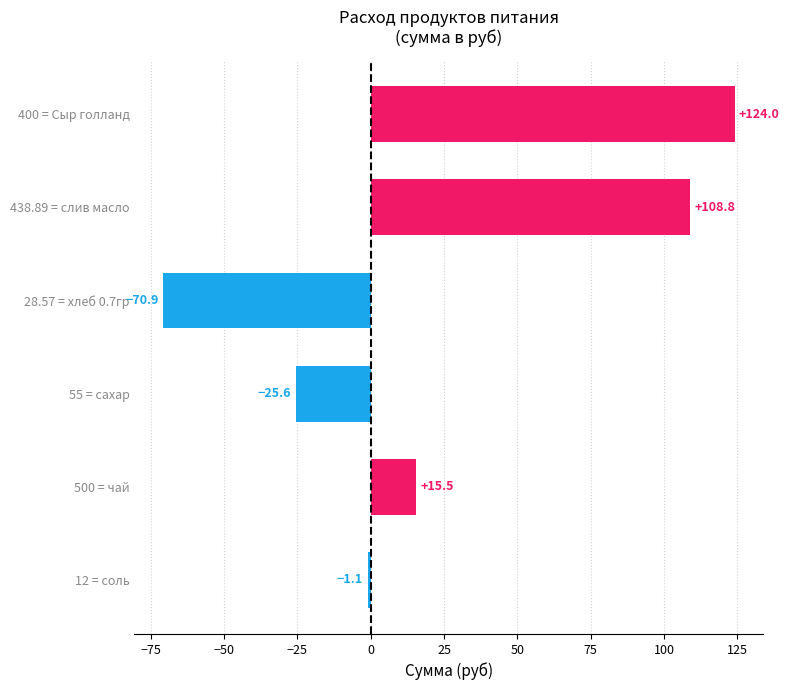

Read the value at 28.57 = хлеб 0.7гр.

-70.9